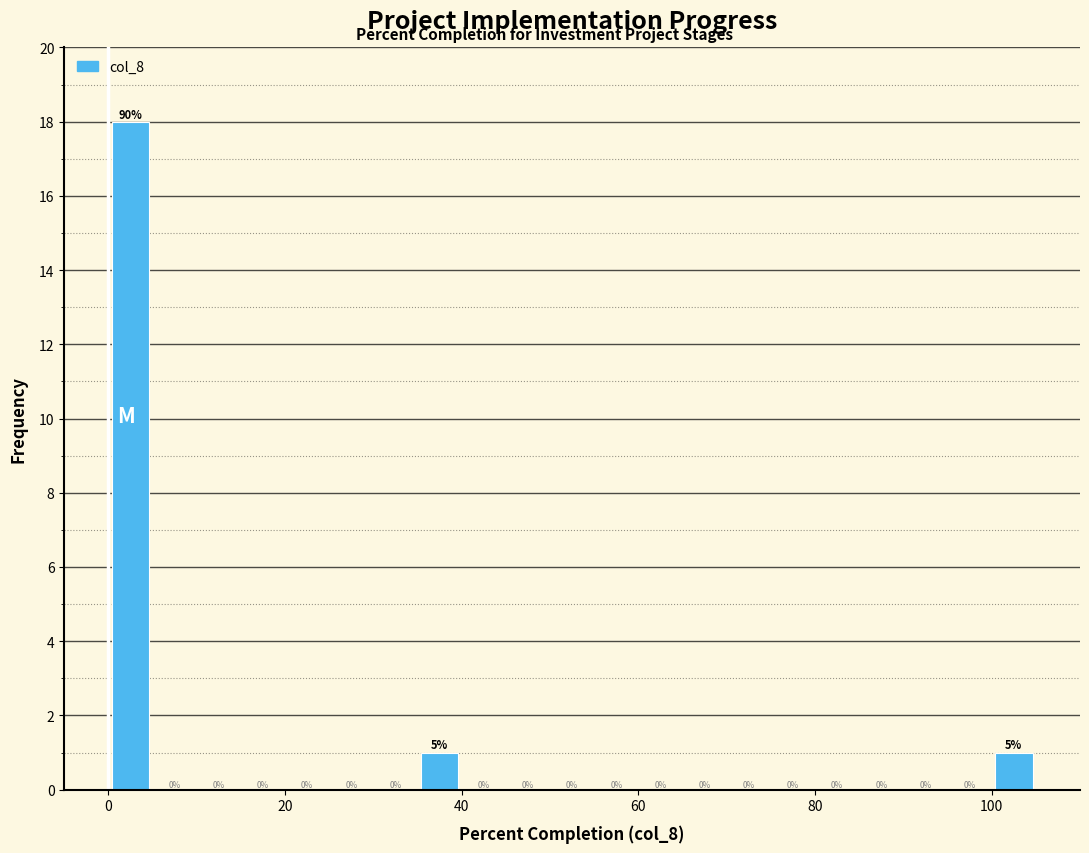

Around what value on the x-axis is the tallest bar? Give the approximate position of its centre, as read against the axis.

2